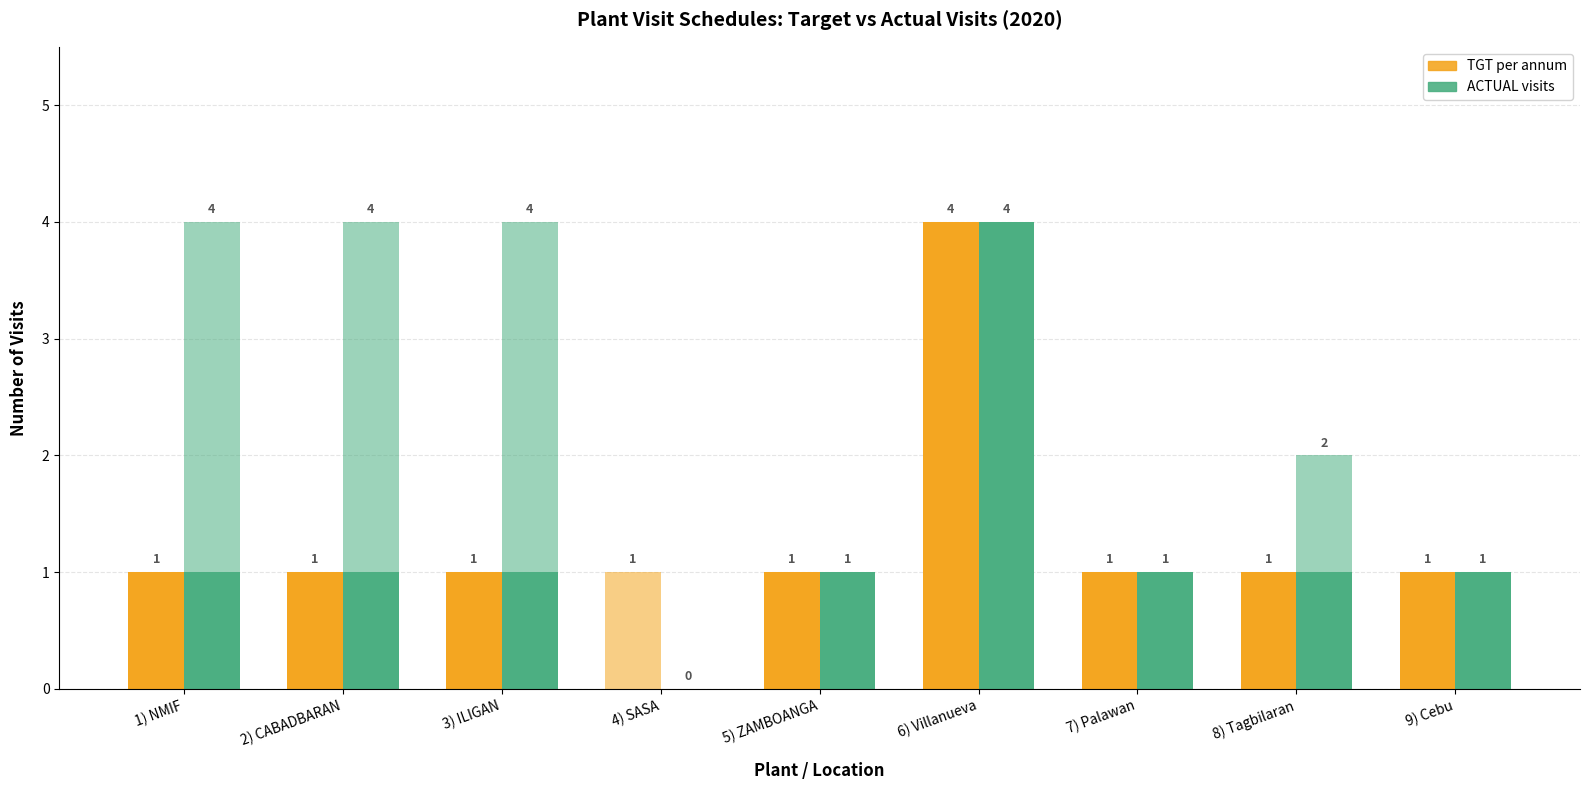

What value does the ACTUAL visits series have at 6) Villanueva?

4